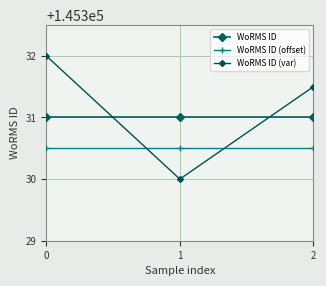

Reading left to right, what are all the values shown in this chart?

WoRMS ID: 0=145331.0	1=145331.0	2=145331.0
WoRMS ID (offset): 0=145330.5	1=145330.5	2=145330.5
WoRMS ID (var): 0=145332.0	1=145330.0	2=145331.5